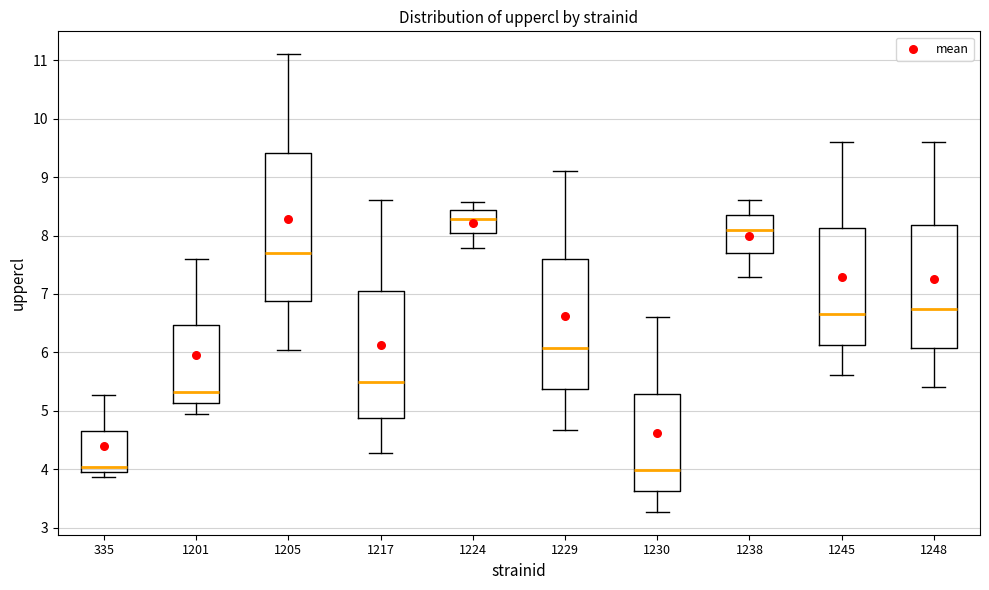

Reading left to right, read every box against the y-axis: the position of its median line, the range the box covers, and the ends of its whiskers. The values are not printed on the chart, so give them approximately, as read against the axis.

335: median 4.0 (just above the box's lower edge), box 4.0 to 4.7, whiskers 3.9 to 5.3
1201: median 5.3, box 5.1 to 6.5, whiskers 4.9 to 7.6
1205: median 7.7, box 6.9 to 9.4, whiskers 6.0 to 11.1
1217: median 5.5, box 4.9 to 7.0, whiskers 4.3 to 8.6
1224: median 8.3, box 8.0 to 8.4, whiskers 7.8 to 8.6
1229: median 6.1, box 5.4 to 7.6, whiskers 4.7 to 9.1
1230: median 4.0, box 3.6 to 5.3, whiskers 3.3 to 6.6
1238: median 8.1, box 7.7 to 8.4, whiskers 7.3 to 8.6
1245: median 6.7, box 6.1 to 8.1, whiskers 5.6 to 9.6
1248: median 6.7, box 6.1 to 8.2, whiskers 5.4 to 9.6